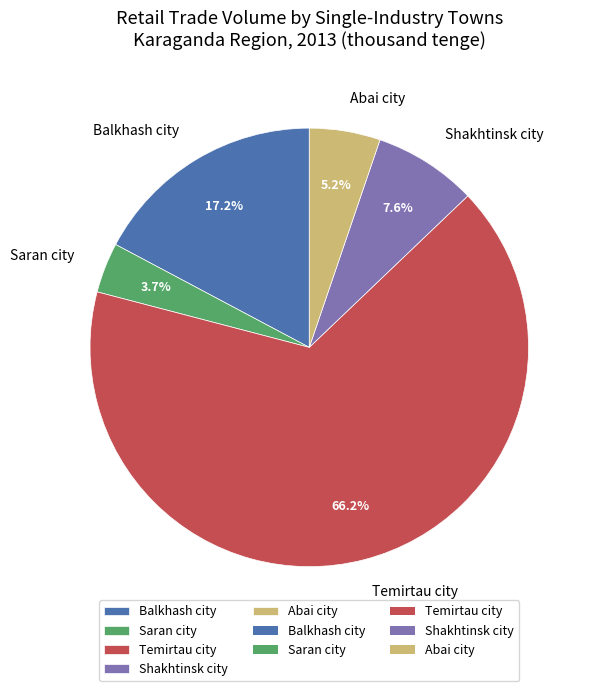

Count the number of slices in the pie.

5